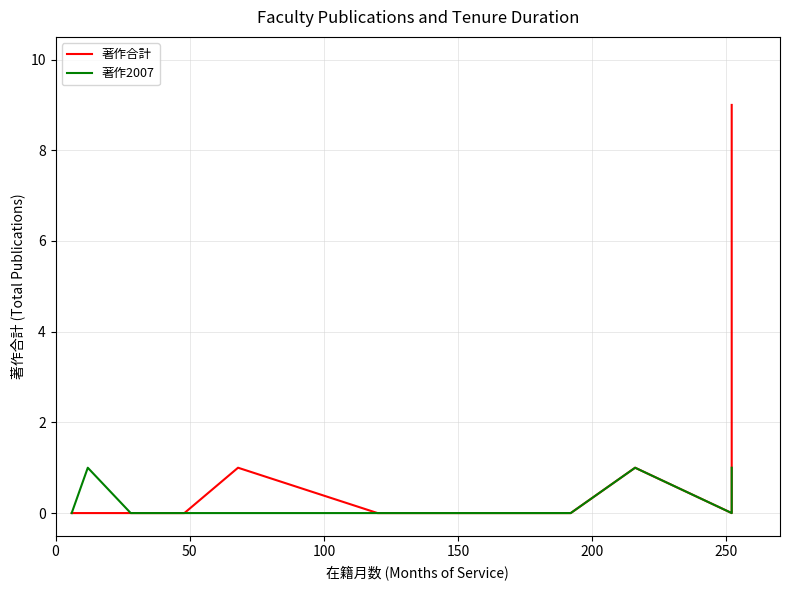

True or false: 著作2007 and 著作合計 cross at least once.

False